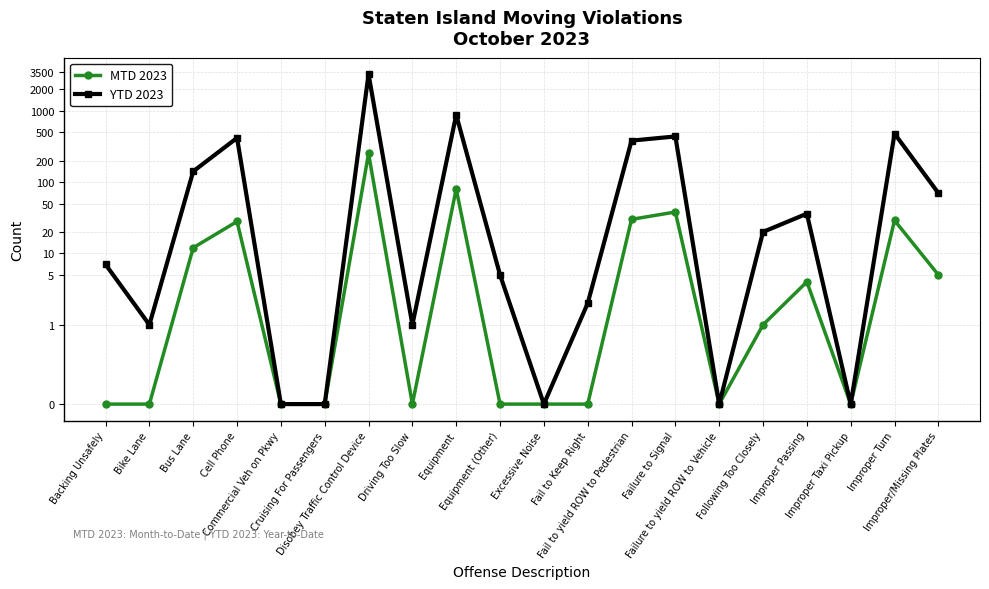

True or false: MTD 2023 has a value of 4 at Improper Passing.

True